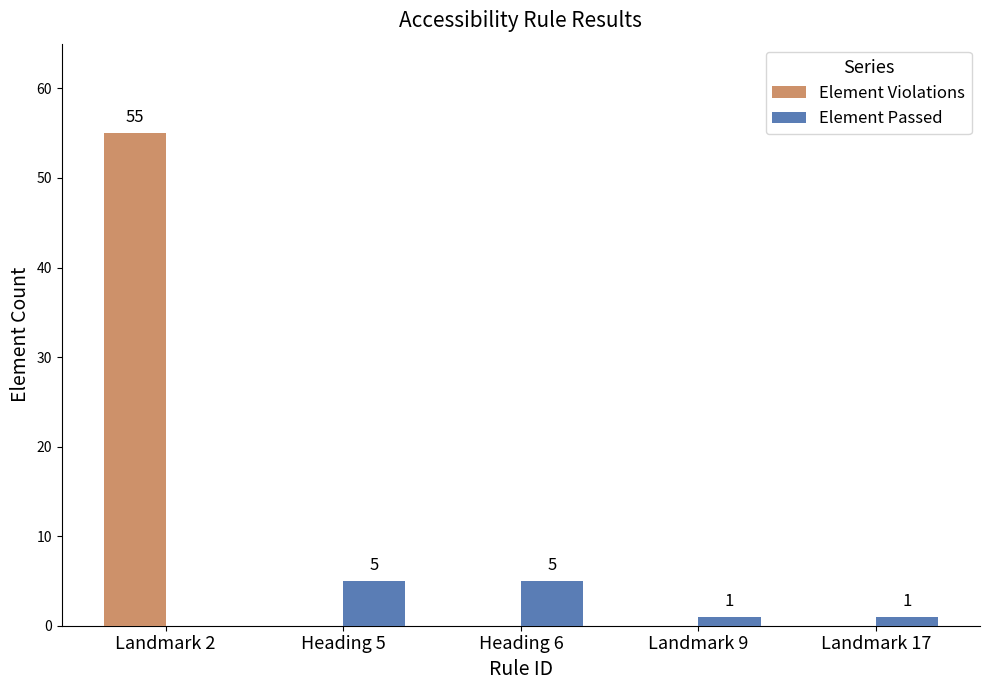

Count the Element Passed values in the range 1 to 5.

4